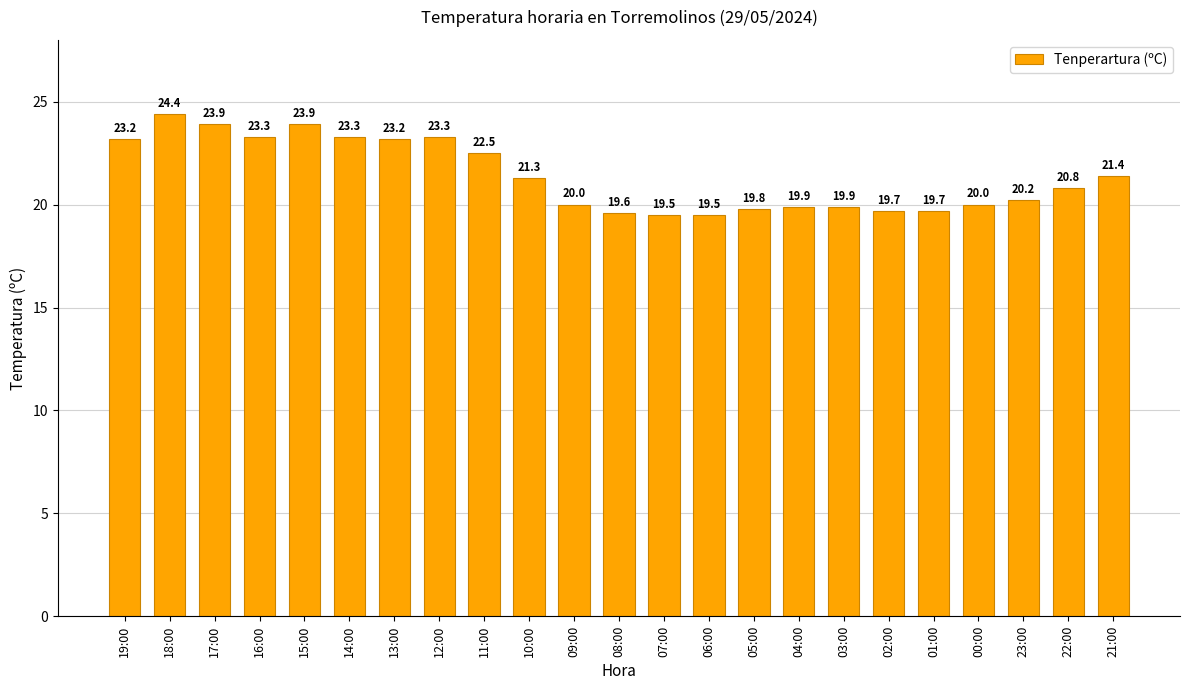

Which category has the highest value across all series?

18:00